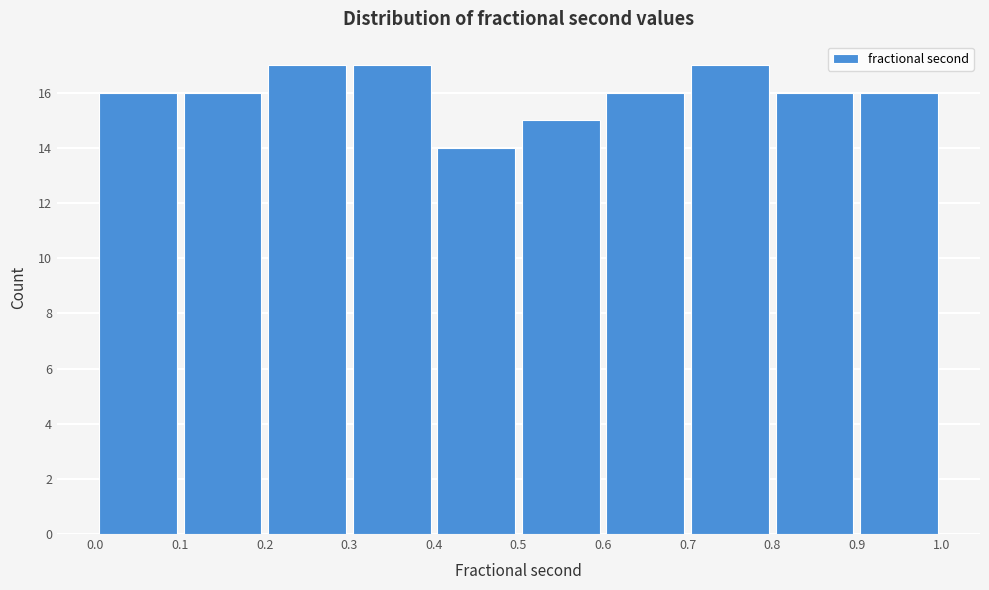

Reading left to right, transcribe this chart: for each bar, give the range it covers on the x-axis and its height. The values are not printed on the chart, so give them approximately, as read against the axis.

0.0 to 0.1: 16
0.1 to 0.2: 16
0.2 to 0.3: 17
0.3 to 0.4: 17
0.4 to 0.5: 14
0.5 to 0.6: 15
0.6 to 0.7: 16
0.7 to 0.8: 17
0.8 to 0.9: 16
0.9 to 1.0: 16